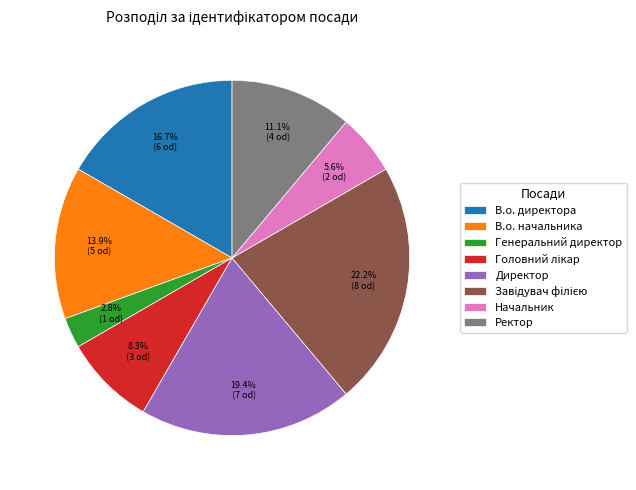

Which slice is the smallest?

Генеральний директор